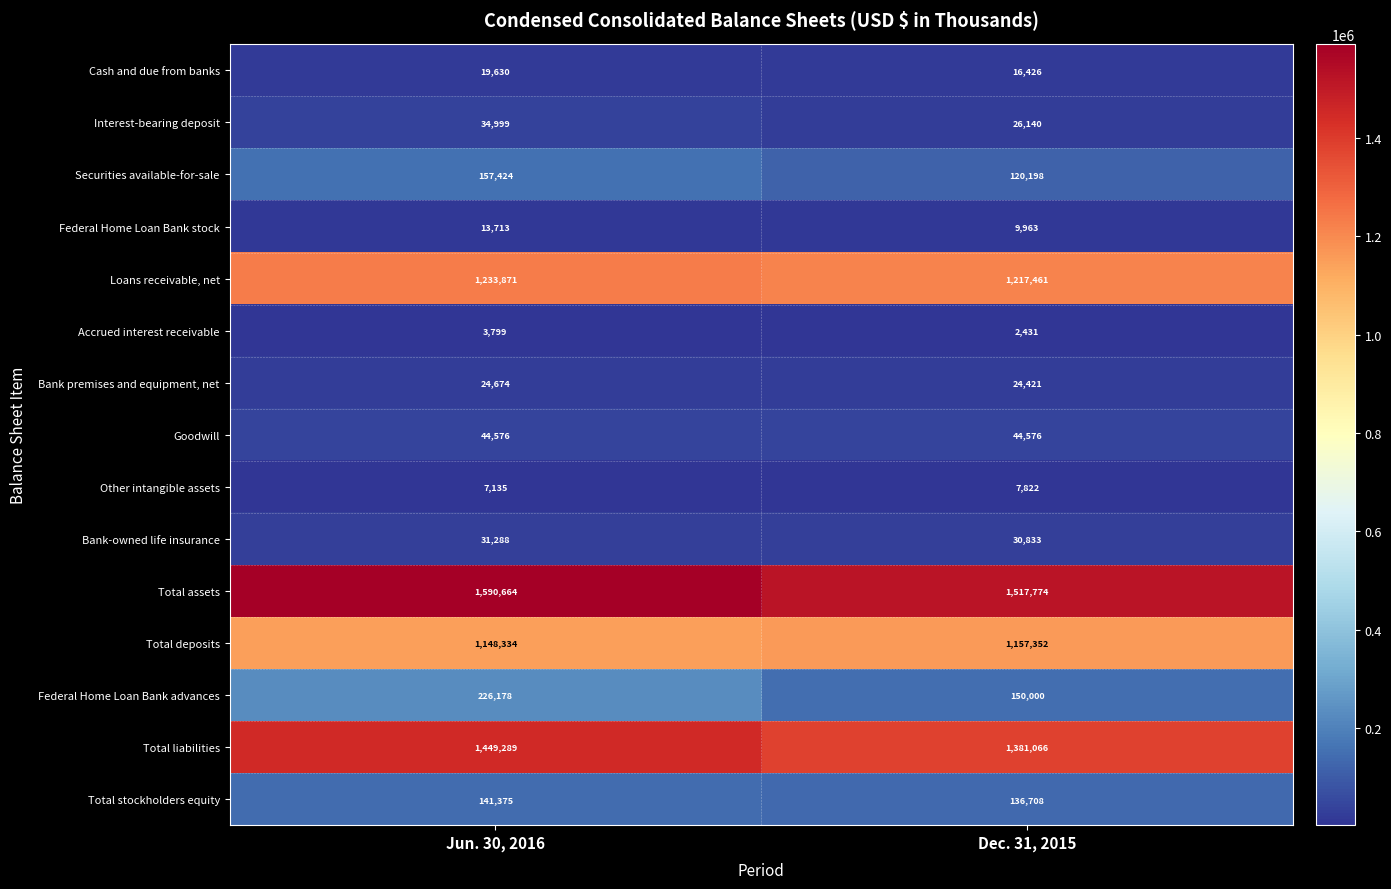

What is the spread (max minus min) of values at Dec. 31, 2015?

1515343